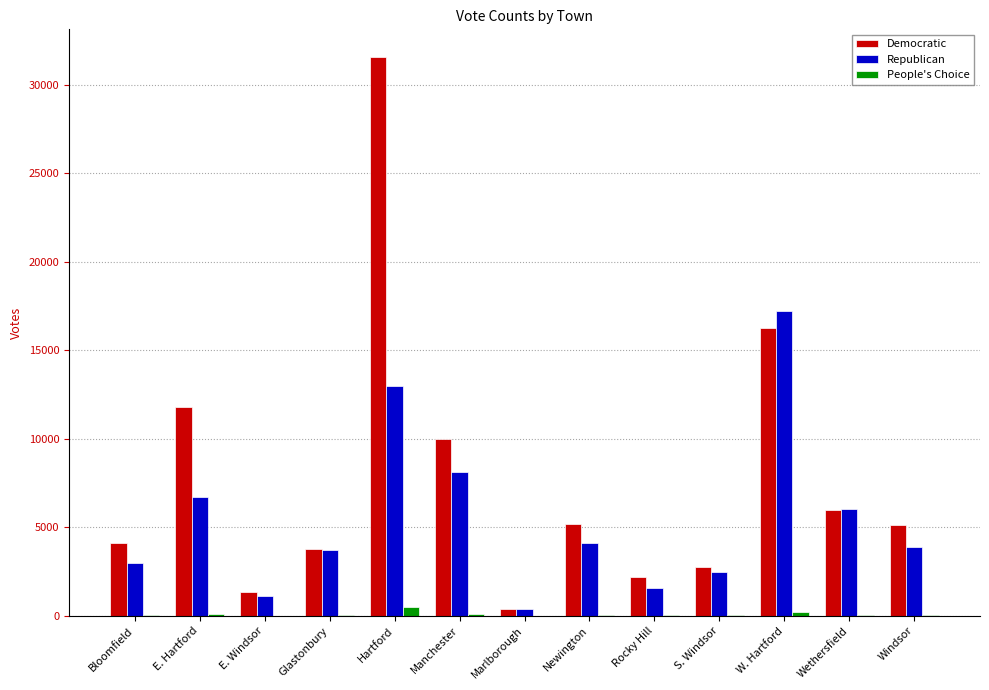

Which label corresponds to the largest value in the chart?

Hartford